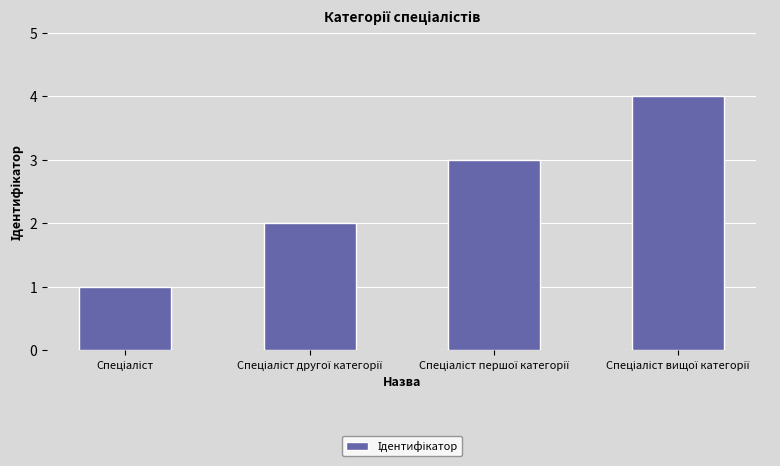

Reading left to right, what are all the values shown in this chart?

1	2	3	4